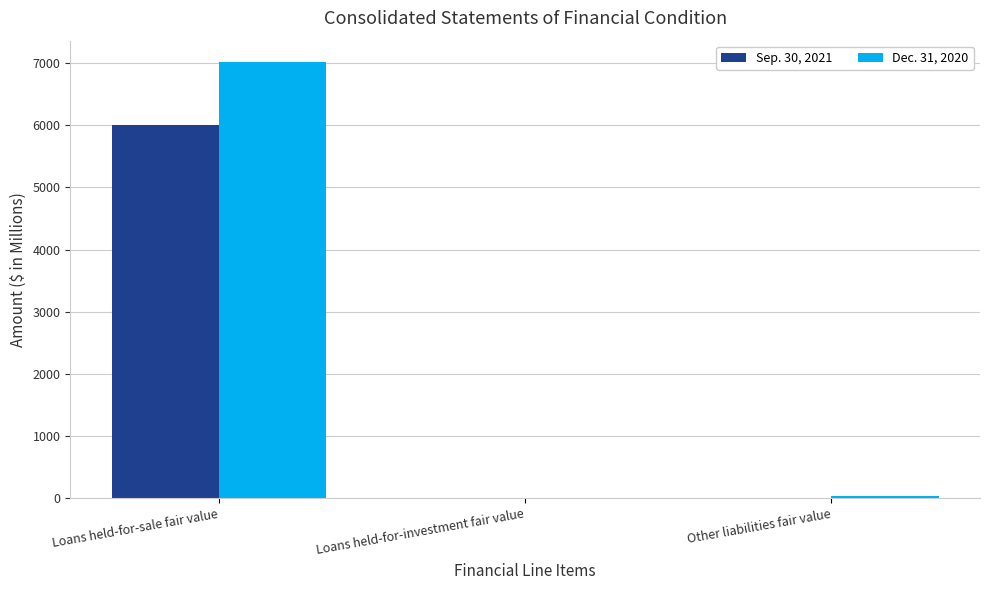

Which category has the highest value in the Sep. 30, 2021 series?

Loans held-for-sale fair value